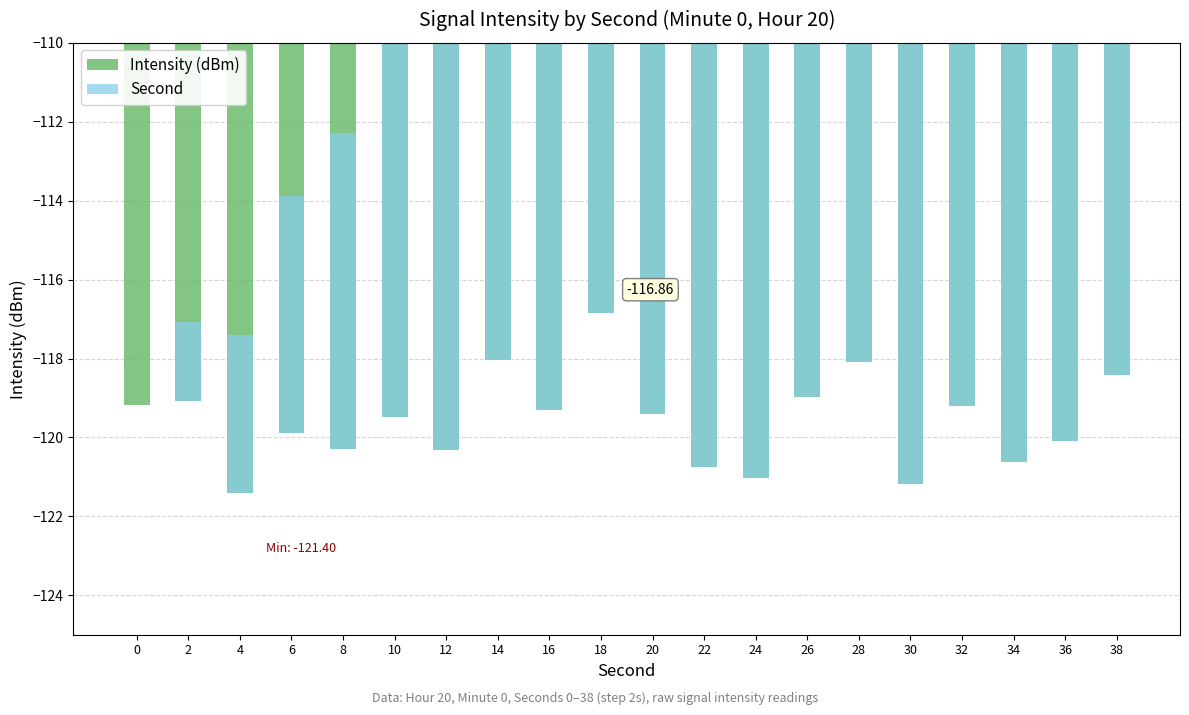

Read the Second value at 26.

26.0